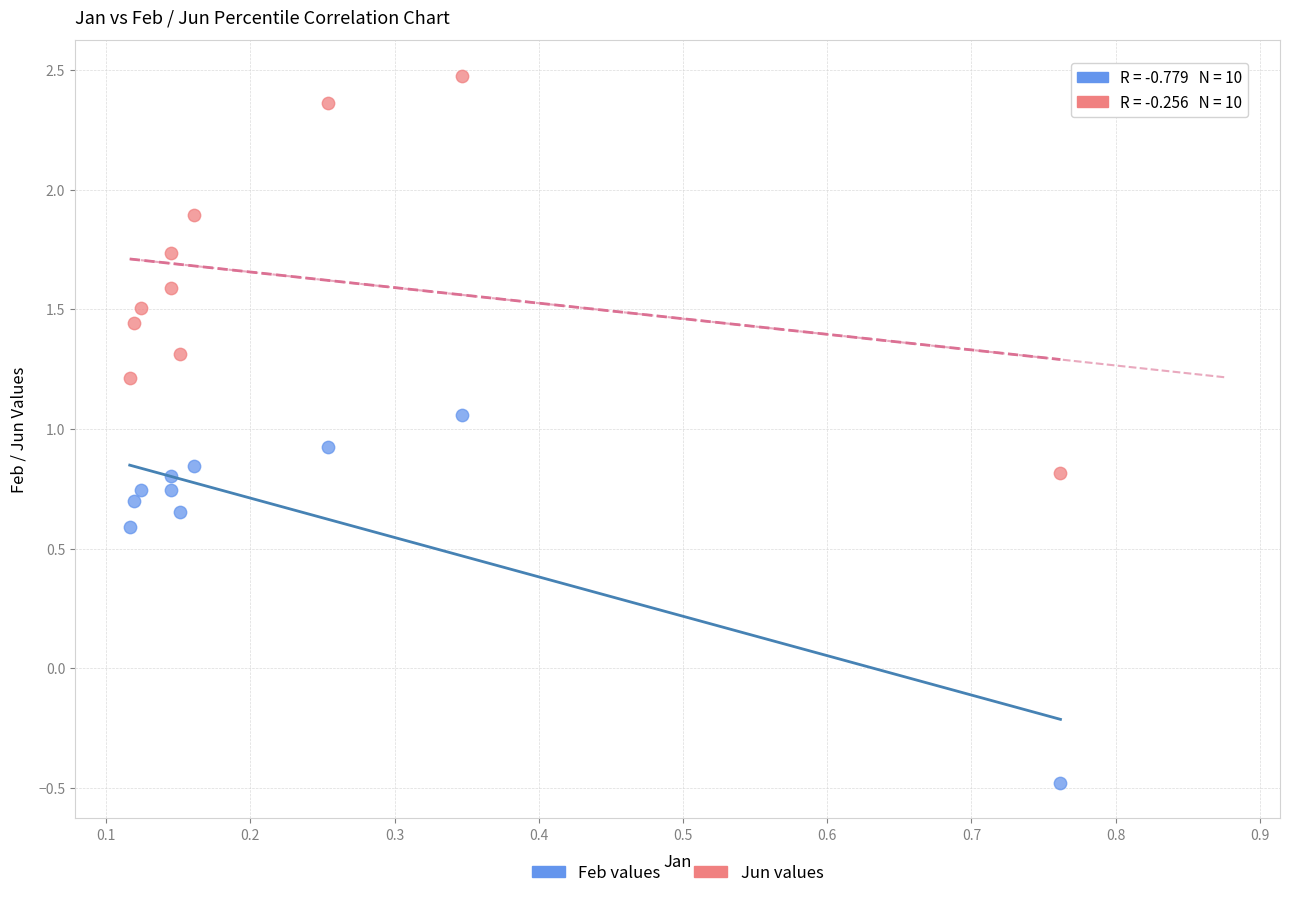

Which series has the widest spread of Y values?

Jun values